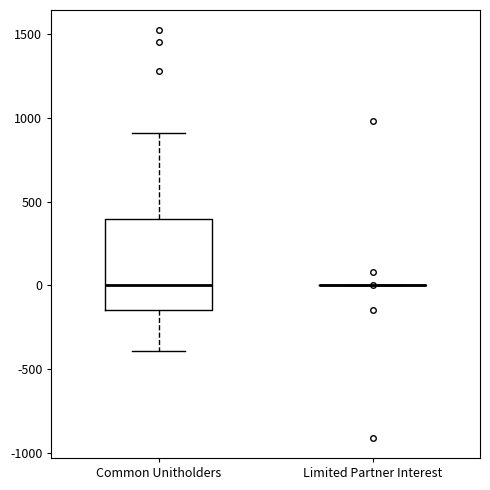

Comparing the boxes themselves (not the whiskers), which one is the tallest?

Common Unitholders